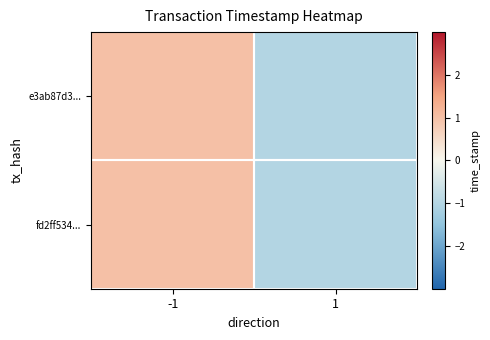

Rank the series at 1 from lowest to highest value.

e3ab87d3..., fd2ff534...